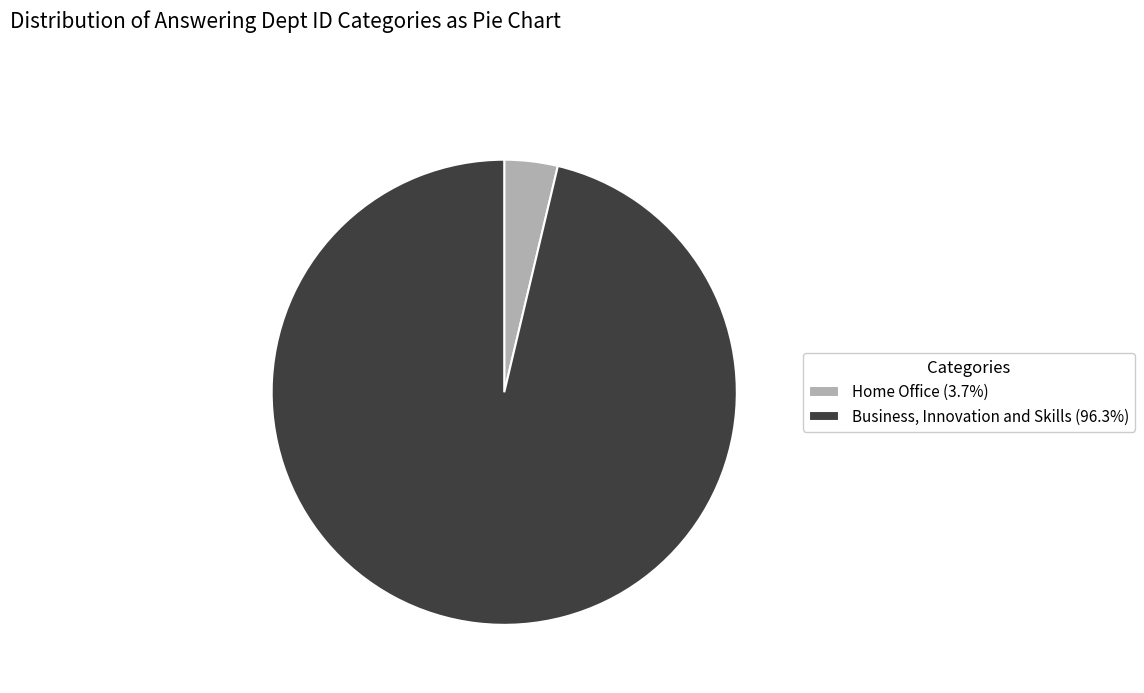

Does Business, Innovation and Skills (96.3%) represent more than half of the total?

Yes